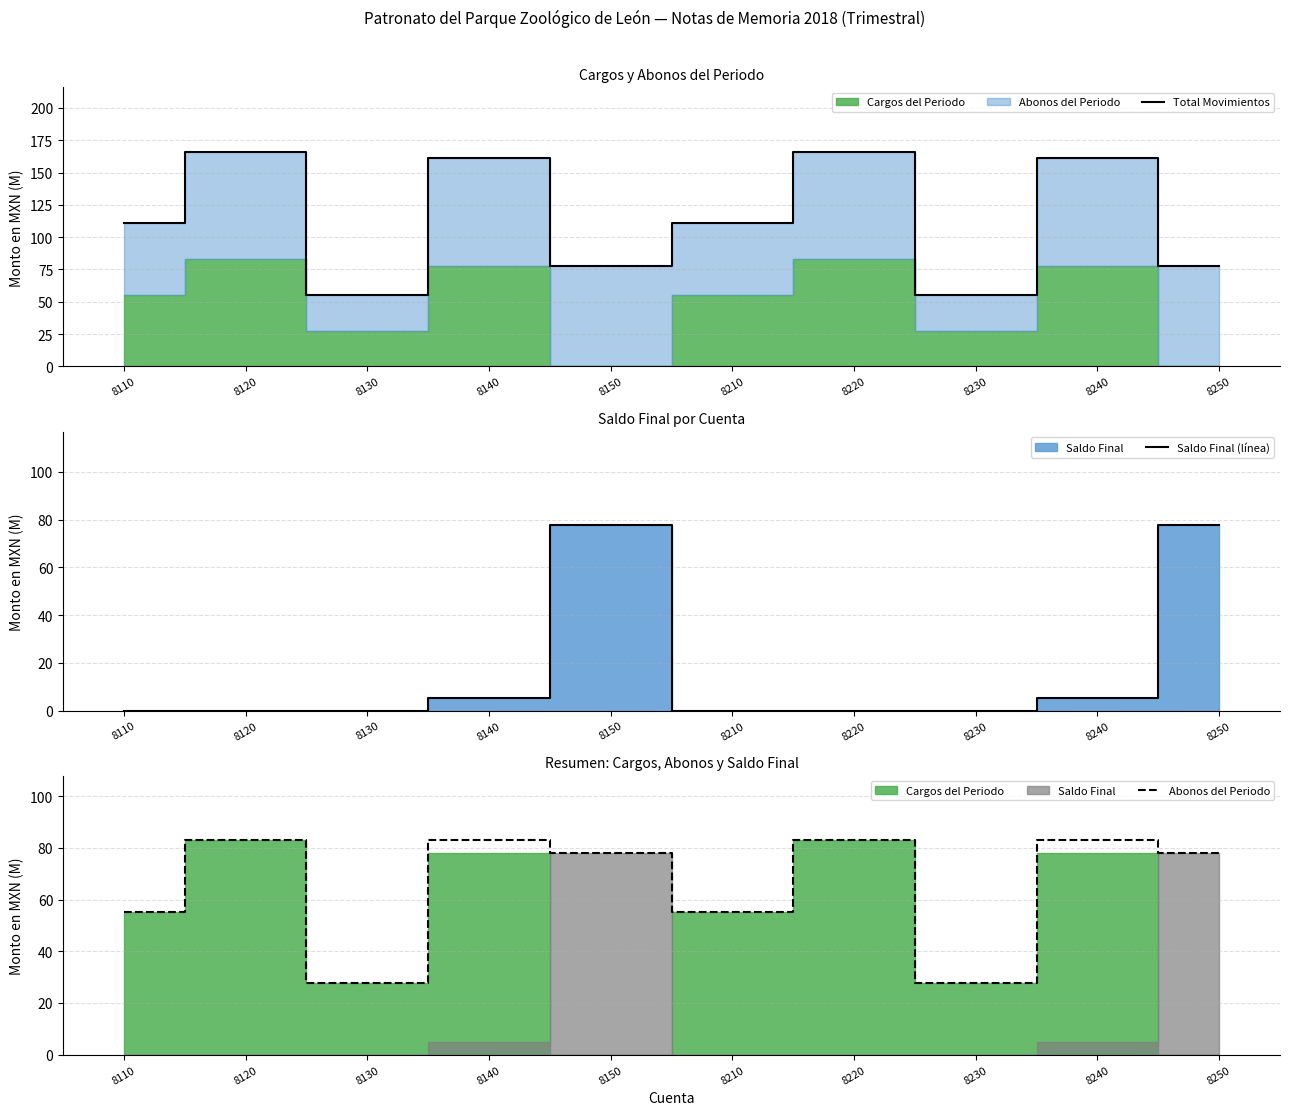

What is the value of the Abonos del Periodo point at the 1st from the left?

55.3